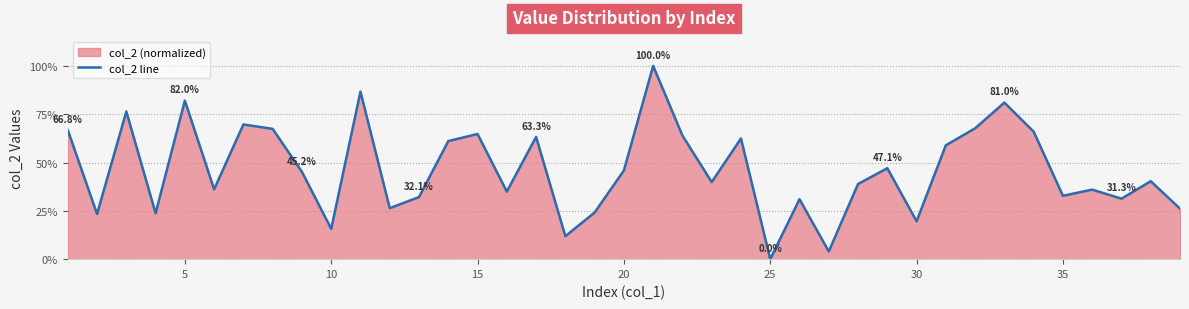

What is the difference between the maximum and minimum values?

100.0